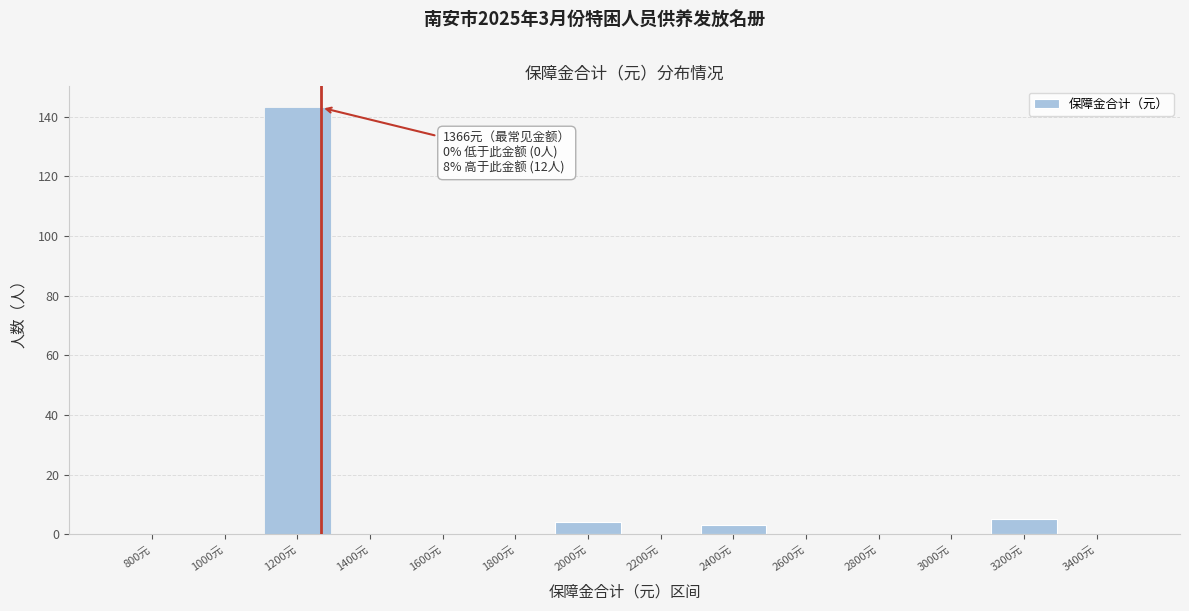

Reading left to right, list all the values displayed in this chart.

800元=0	1000元=0	1200元=143	1400元=0	1600元=0	1800元=0	2000元=4	2200元=0	2400元=3	2600元=0	2800元=0	3000元=0	3200元=5	3400元=0